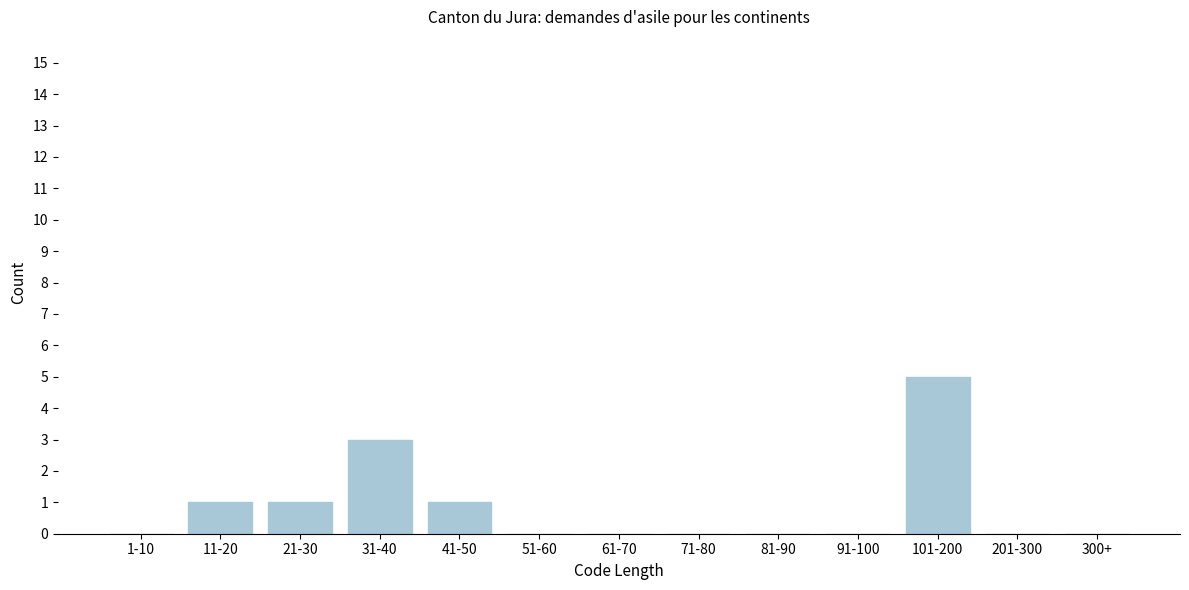

Reading left to right, extract all data points from this chart.

1-10=0	11-20=1	21-30=1	31-40=3	41-50=1	51-60=0	61-70=0	71-80=0	81-90=0	91-100=0	101-200=5	201-300=0	300+=0